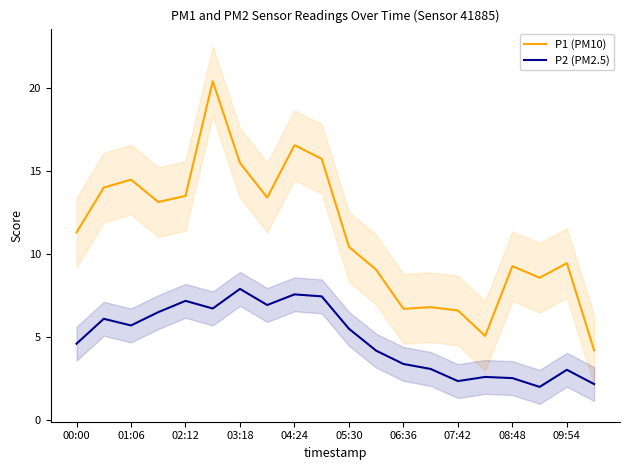

Where does the P1 (PM10) series first go above 11?

00:00